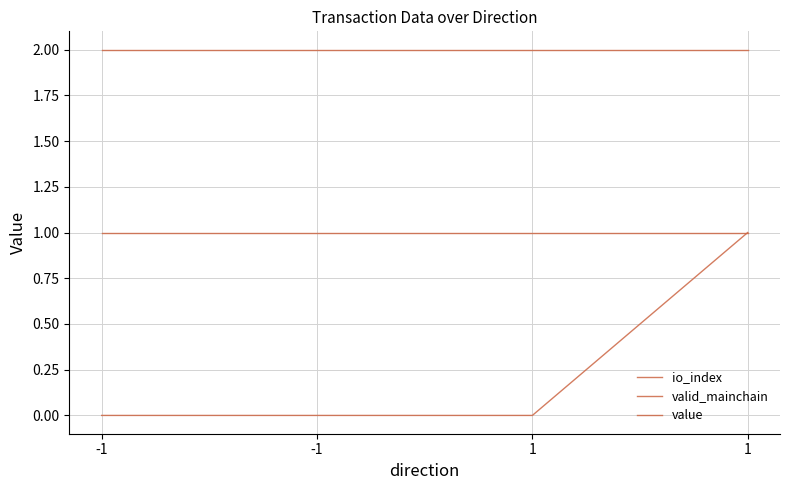

Which series changed the most between -1 and 1?

io_index